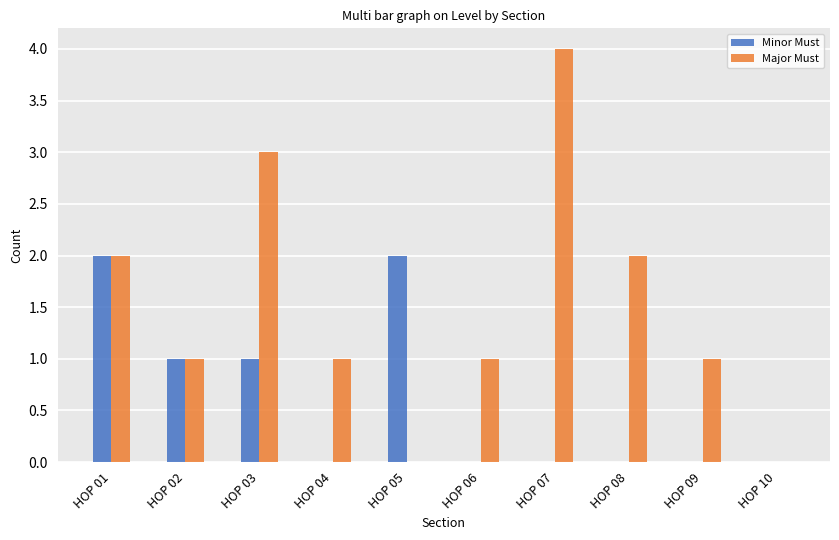

True or false: Minor Must has a value of 2 at HOP 05.

True